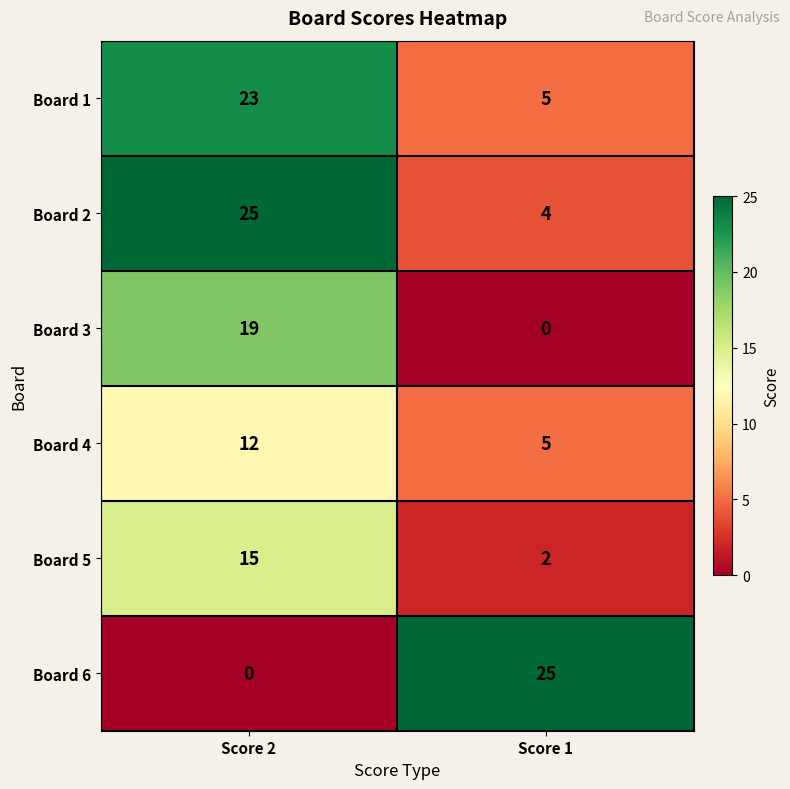

Rank the series at Score 2 from highest to lowest value.

Board 2, Board 1, Board 3, Board 5, Board 4, Board 6